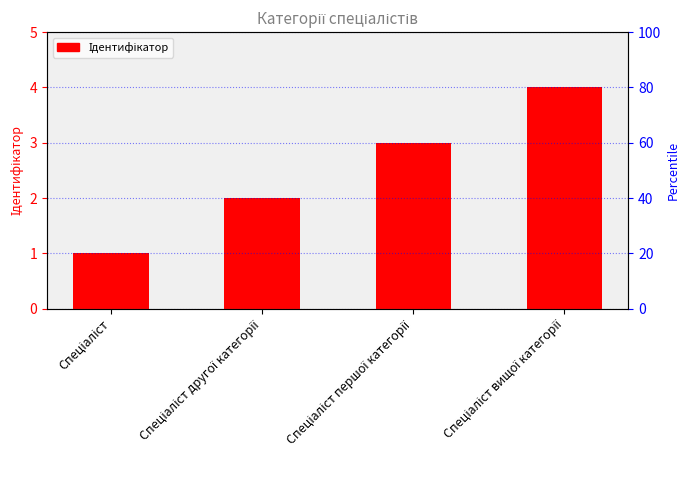

Approximately how many times larger is the value at Спеціаліст вищої категорії compared to Спеціаліст другої категорії?

2.0